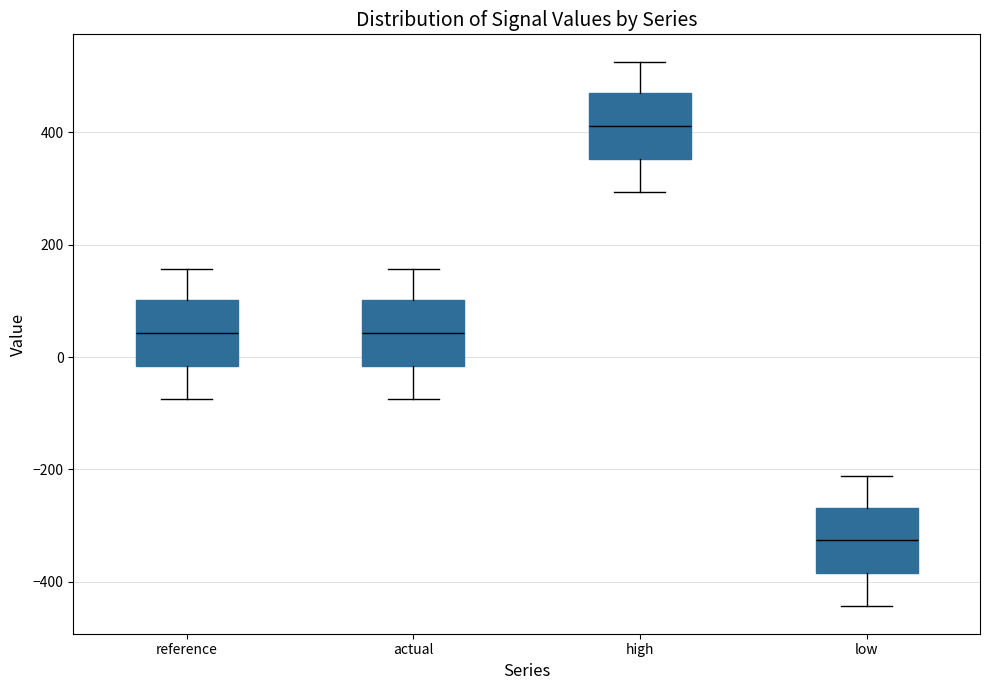

Which box has the lowest median line?

low